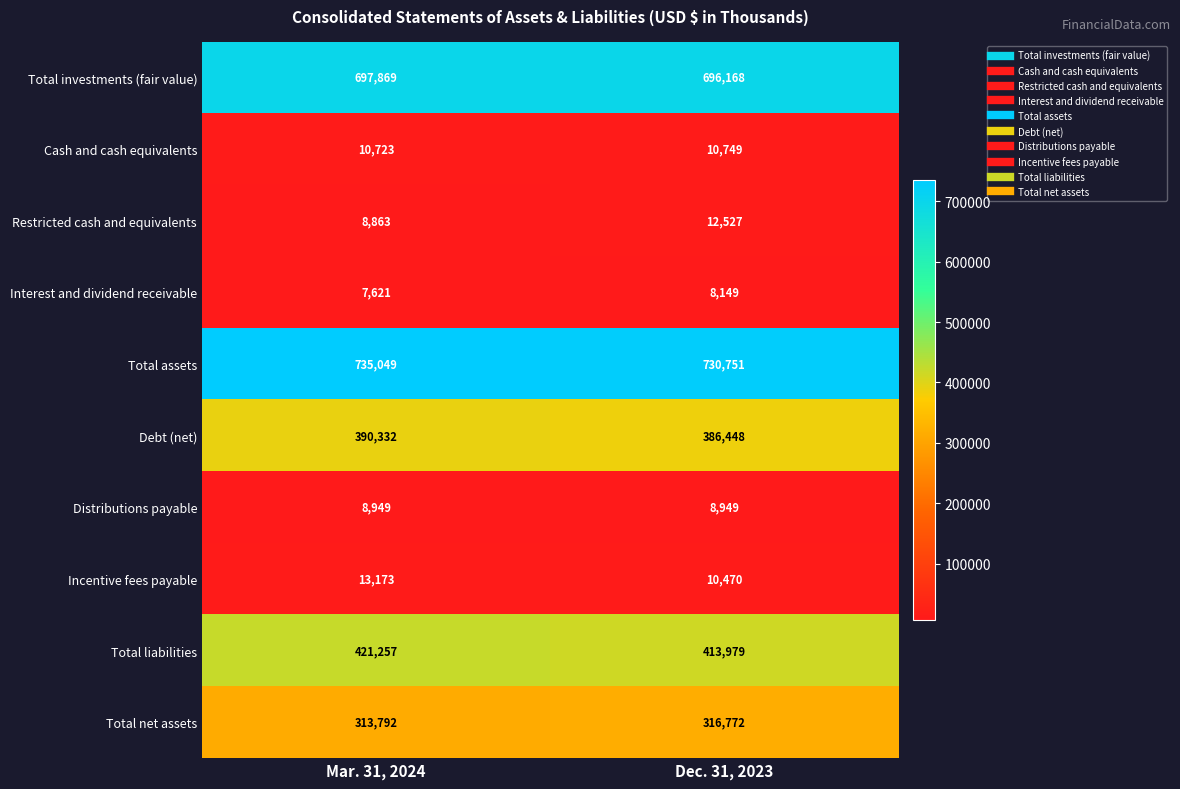

Rank the categories by Incentive fees payable value from lowest to highest.

Dec. 31, 2023, Mar. 31, 2024